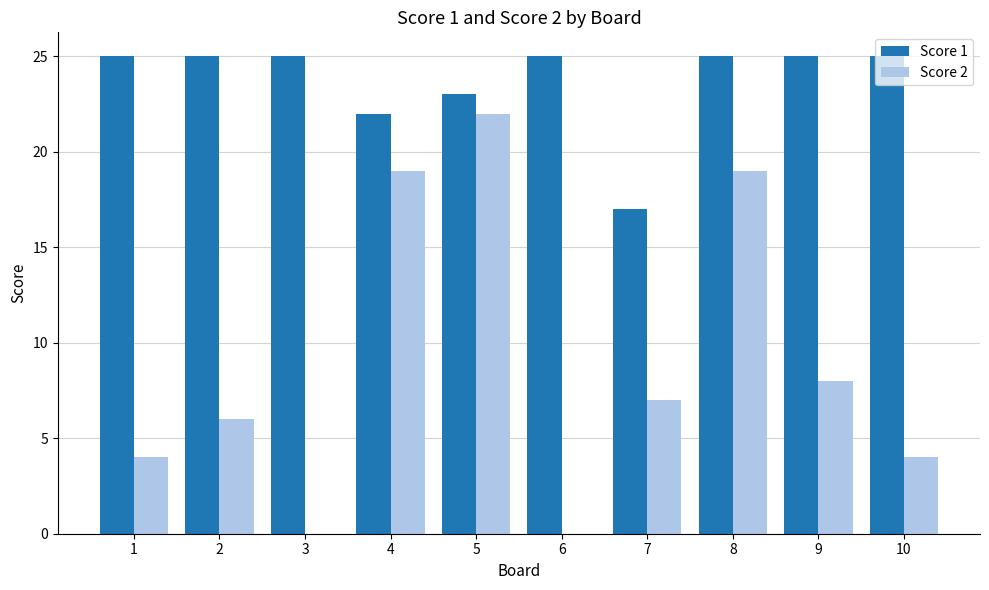

Are the bars horizontal?

No